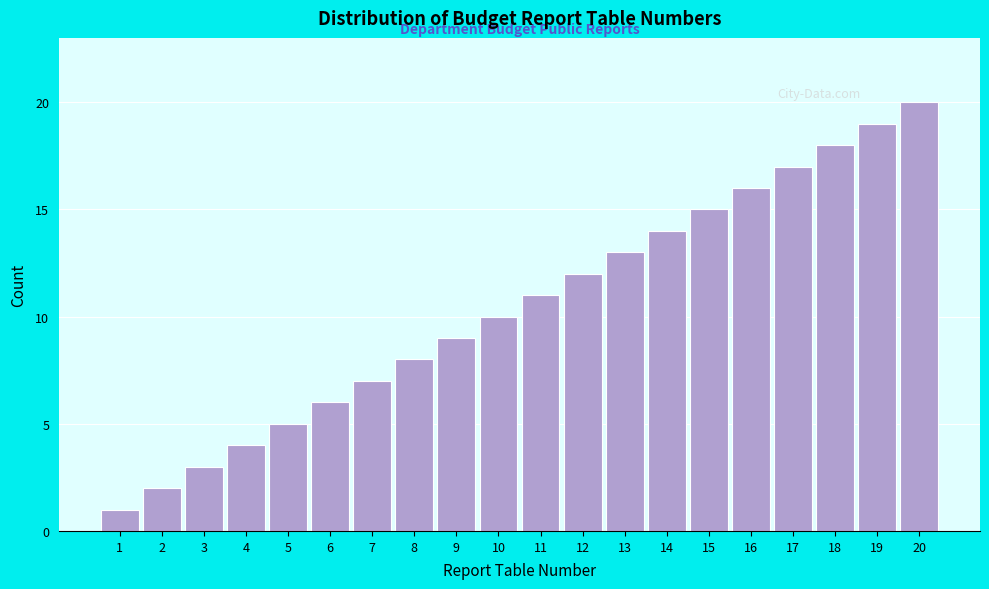

What is the difference between the maximum and minimum values?

19